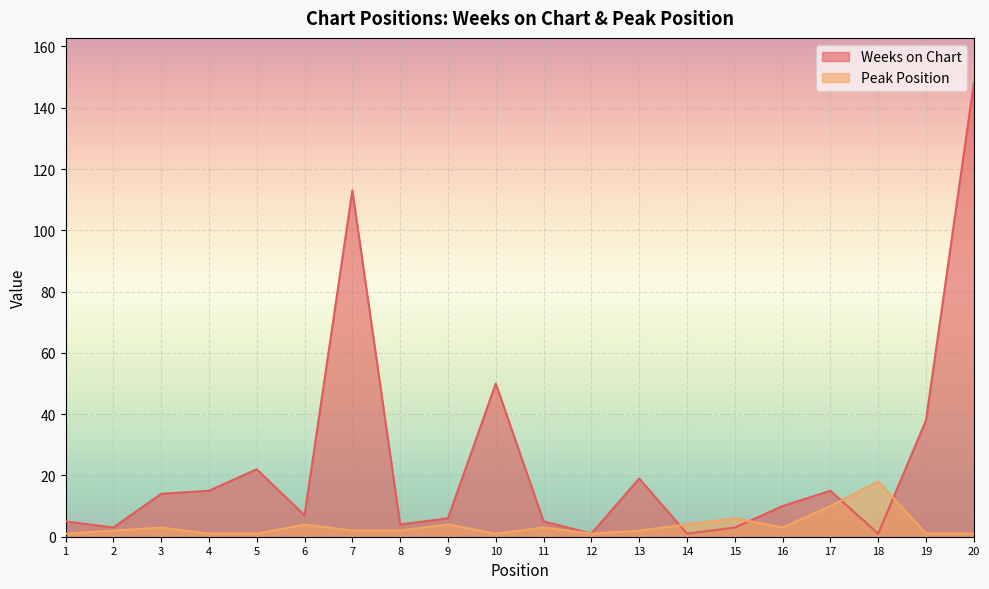

What is the highest value of the Weeks on Chart series?

148